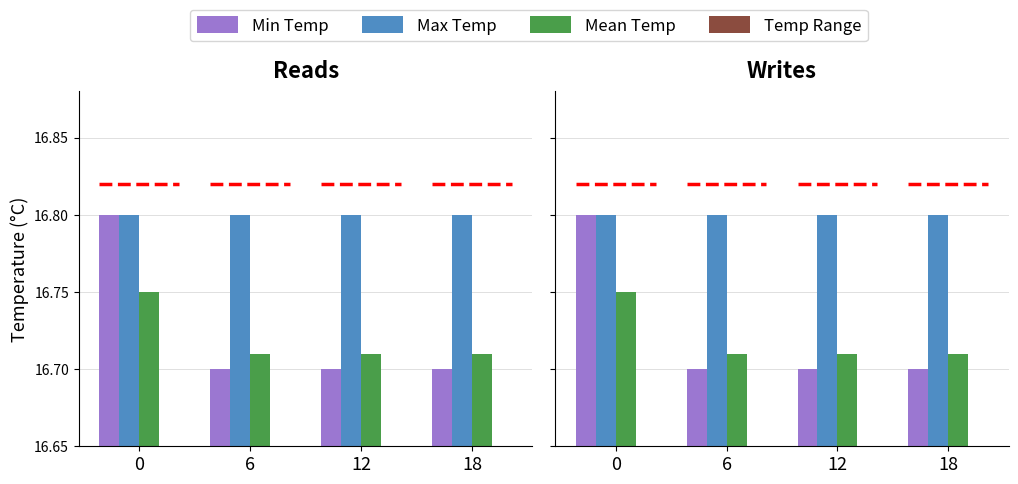

At which label does Temp Range reach its minimum?

6